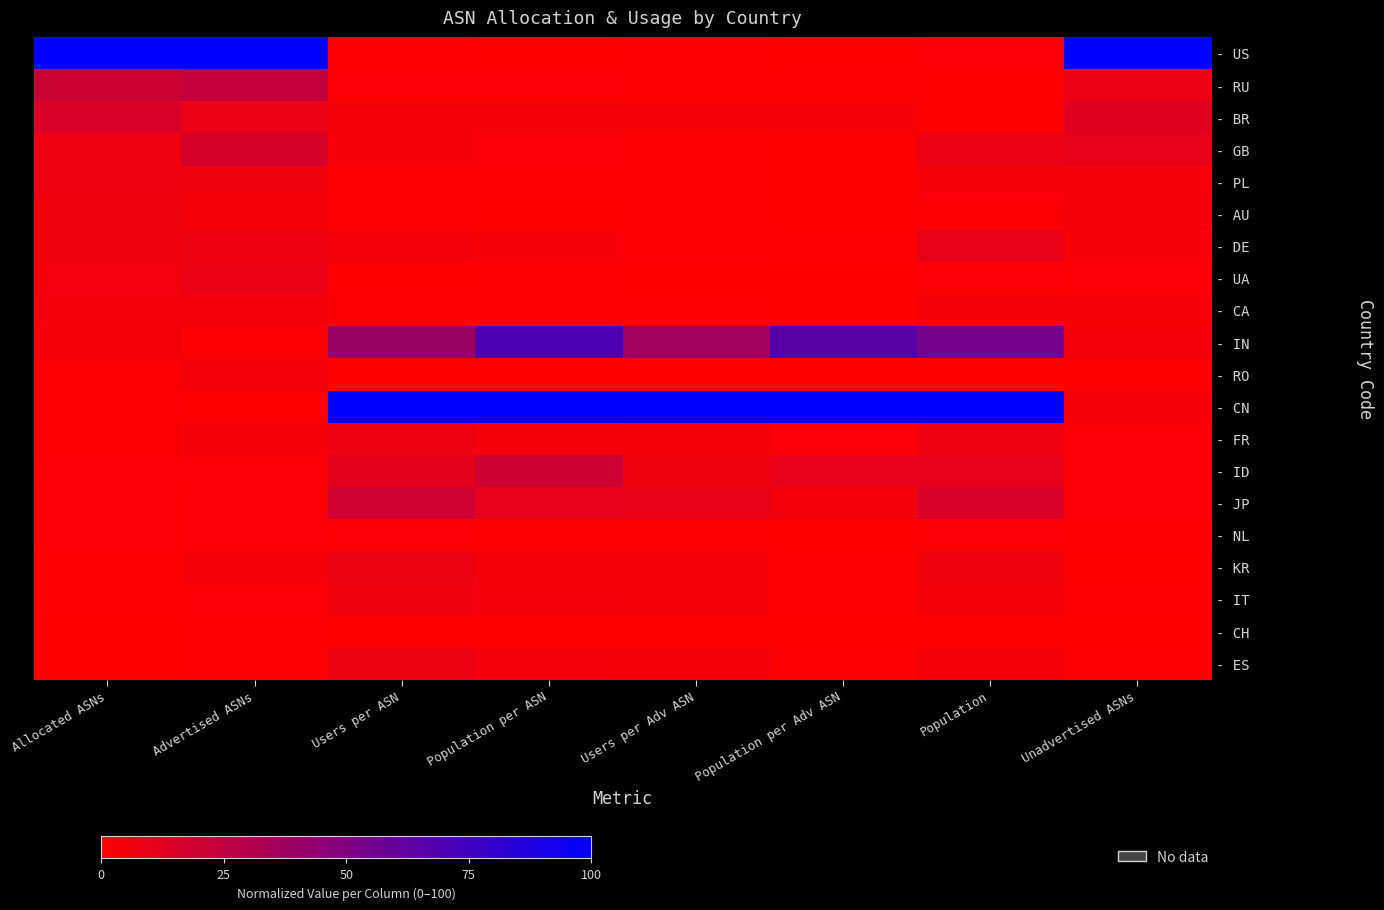

How many categories are shown in the chart?

8